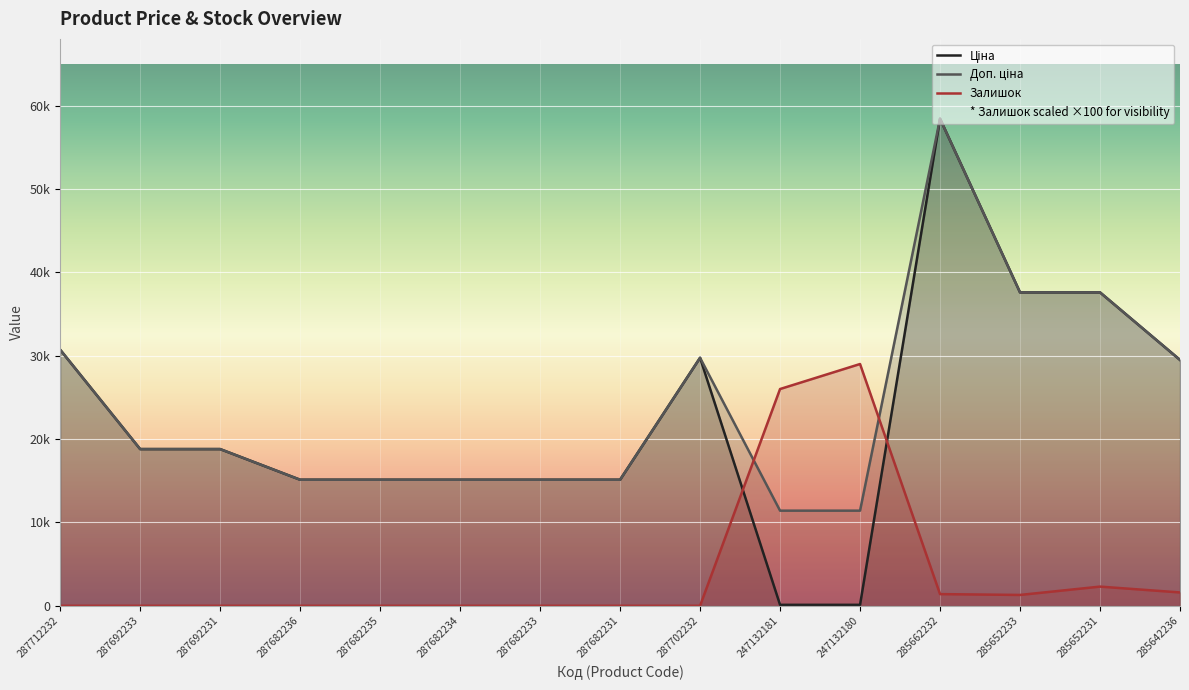

After their last crossing, which series has the higher values: Доп. ціна or Залишок?

Доп. ціна